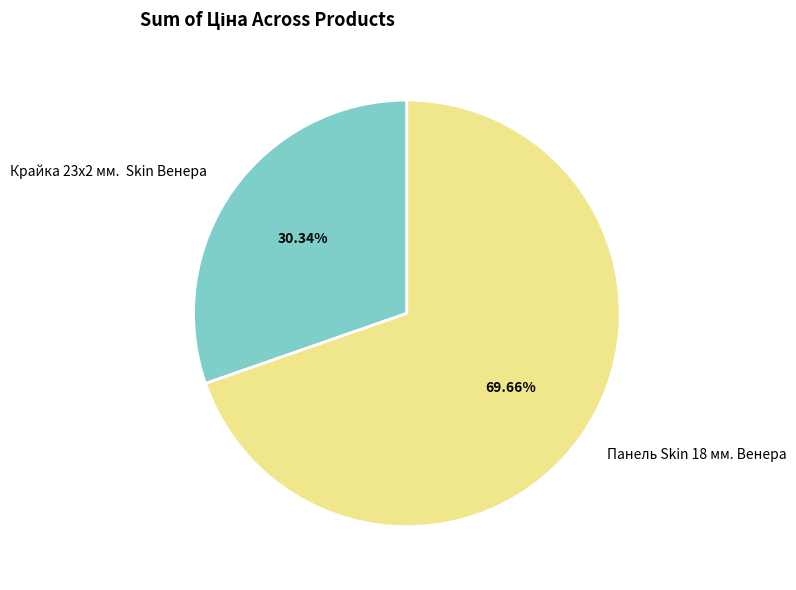

Which category has the smallest portion of the pie?

Крайка 23x2 мм. Skin Венера